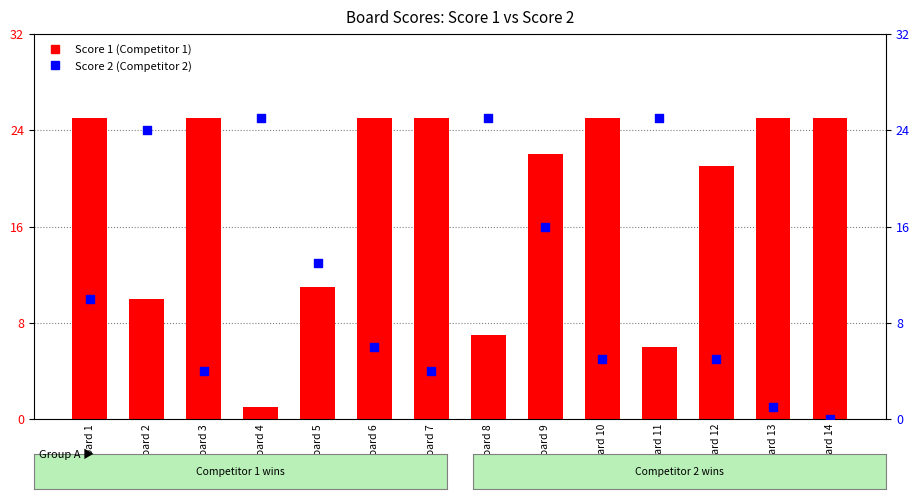

What are all the series names shown in the legend?

Score 1, Score 2